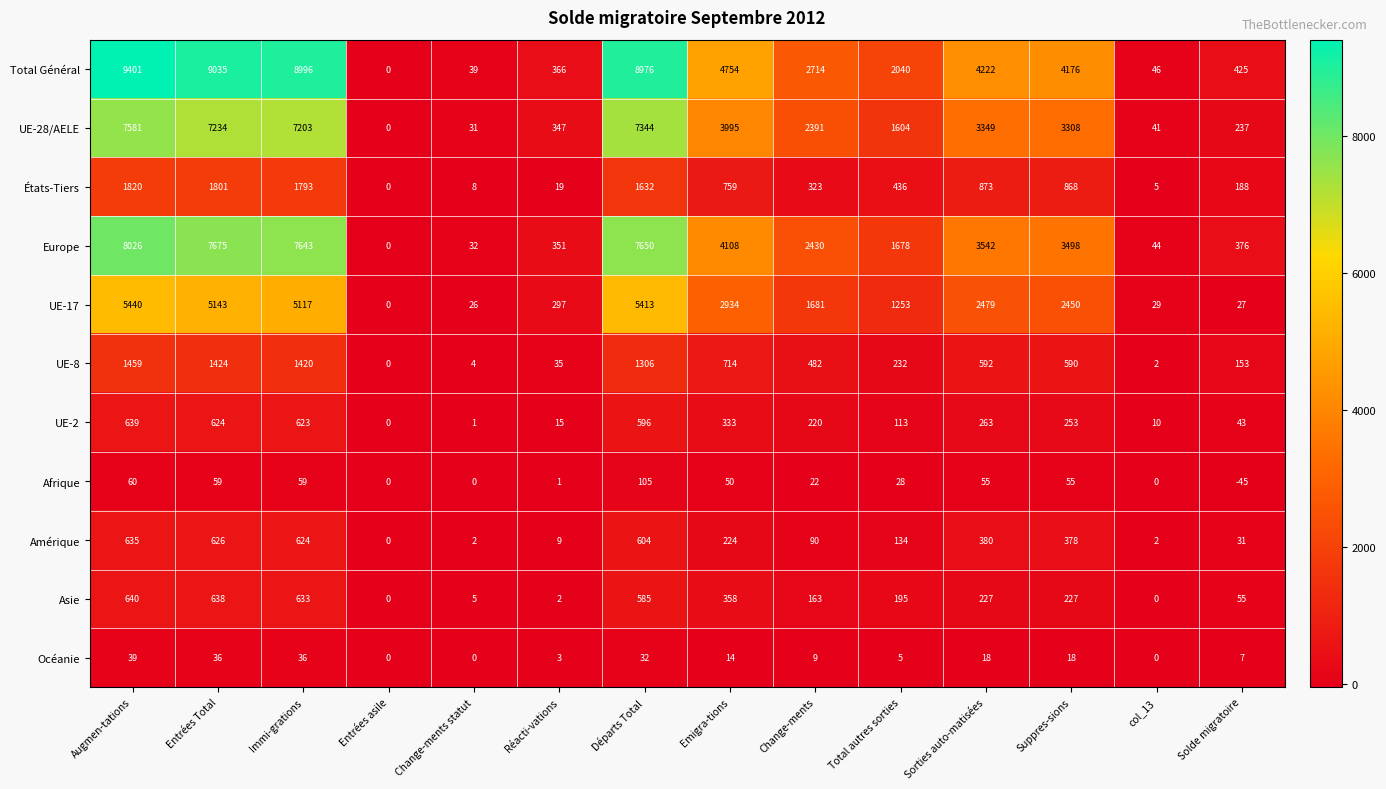

Is the value of Europe at Réacti-vations greater than the value of UE-2 at Solde migratoire?

Yes